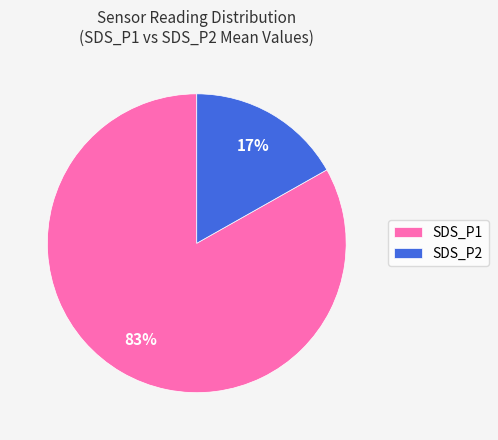

To the nearest percent, what is the difference between the SDS_P1 and SDS_P2 slice percentages?

66%